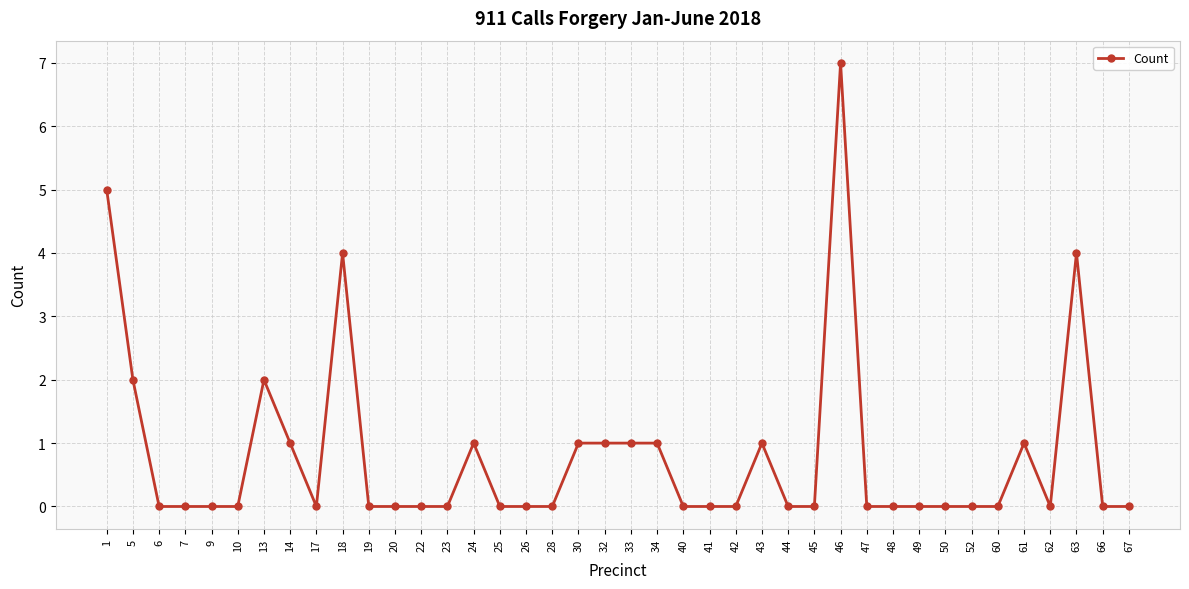

True or false: there are more than 2 points higher than both neighbors.

True